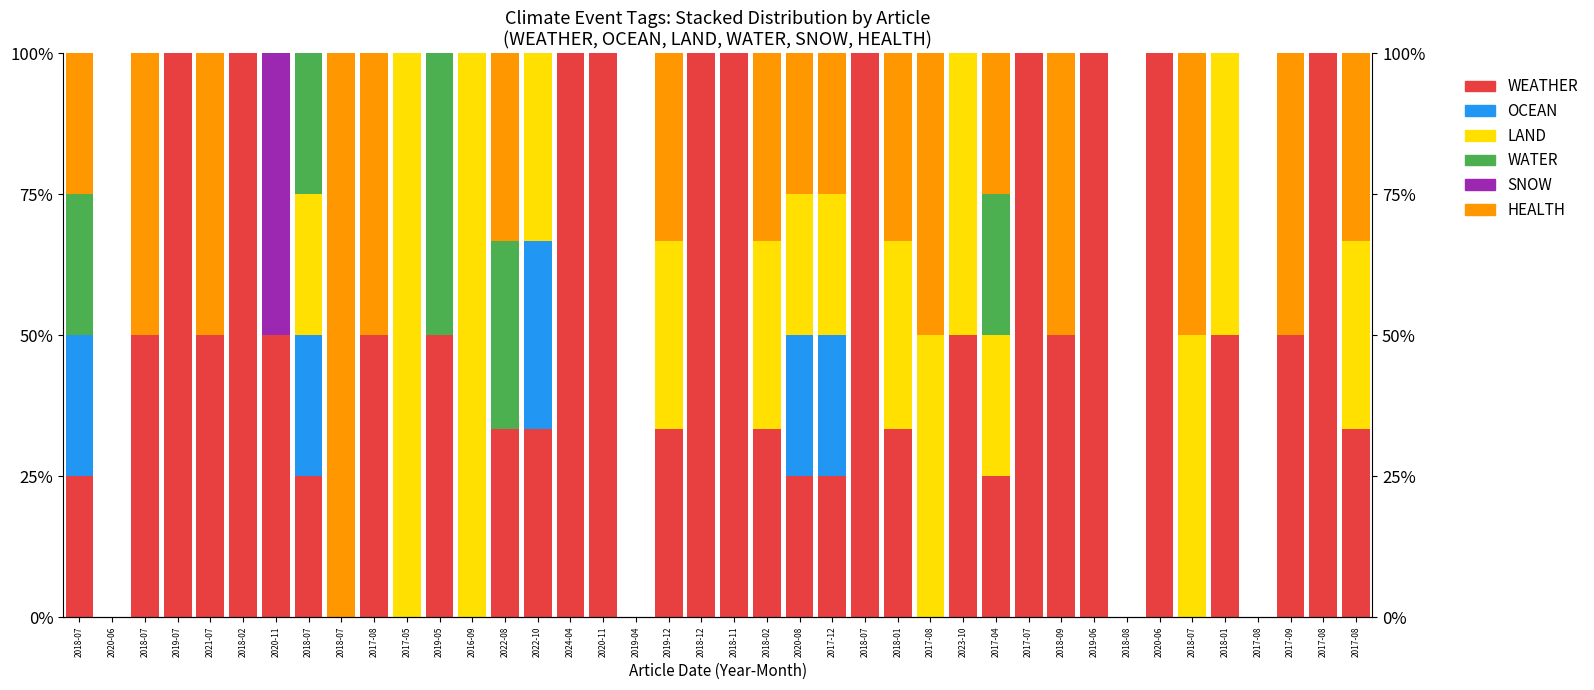

What is the difference between the second highest and minimum values in the LAND series?

100.0